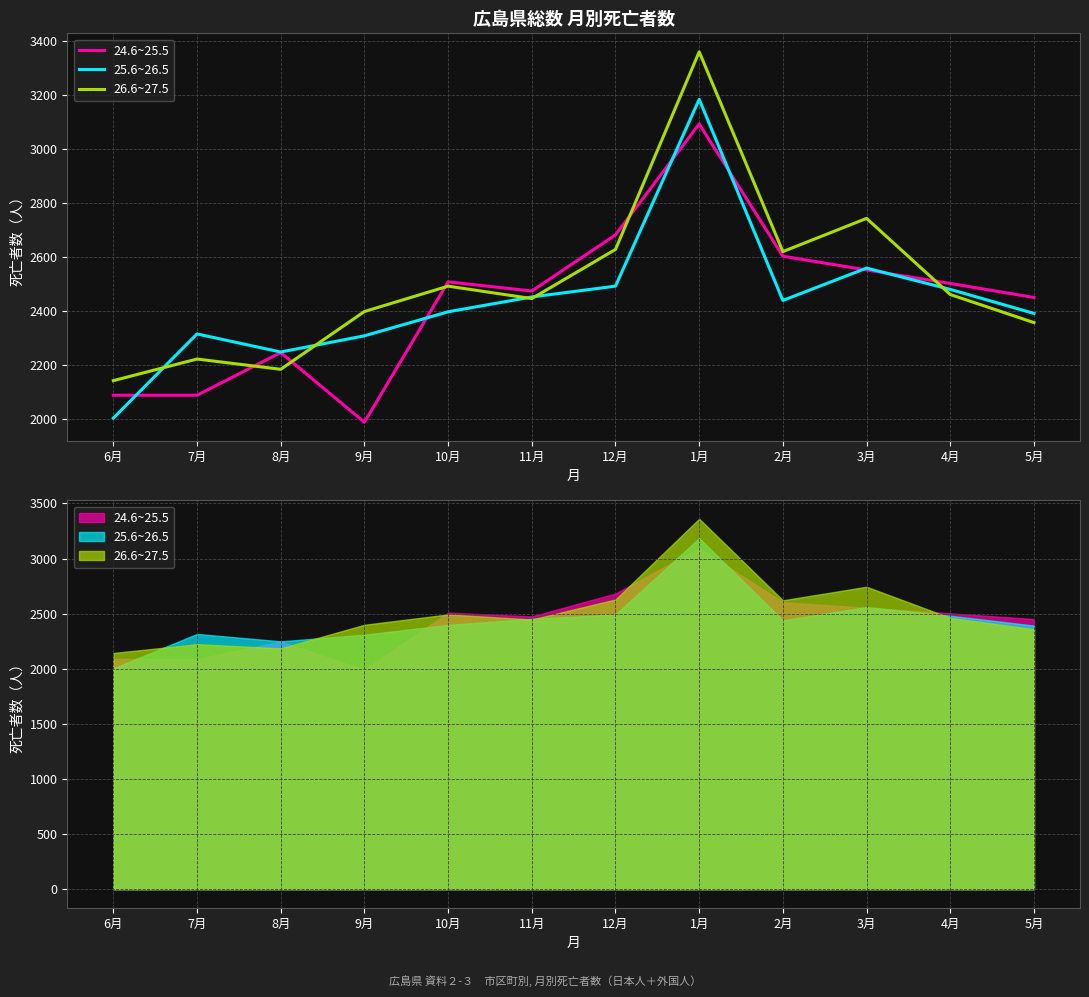

The 24.6~25.5 series shows 2247 at 8月. True or false?

True